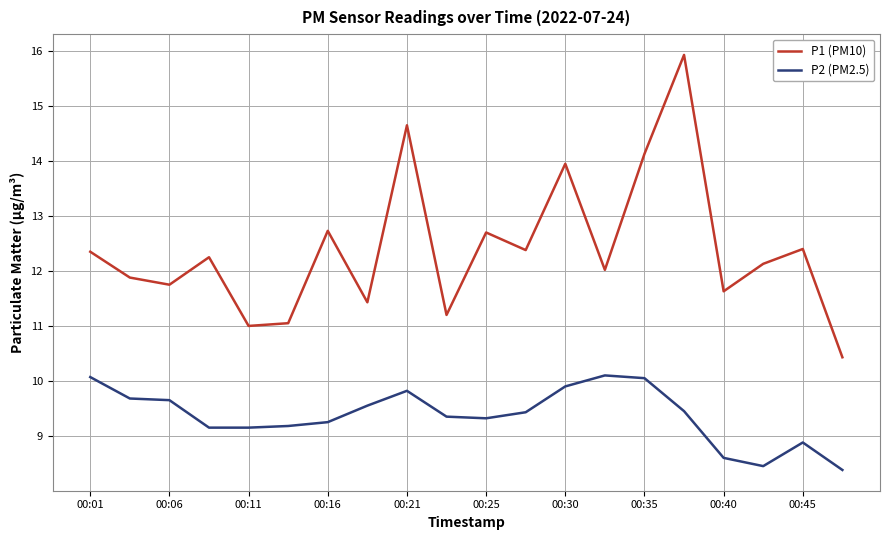

What is the maximum value for P2 (PM2.5)?

10.1